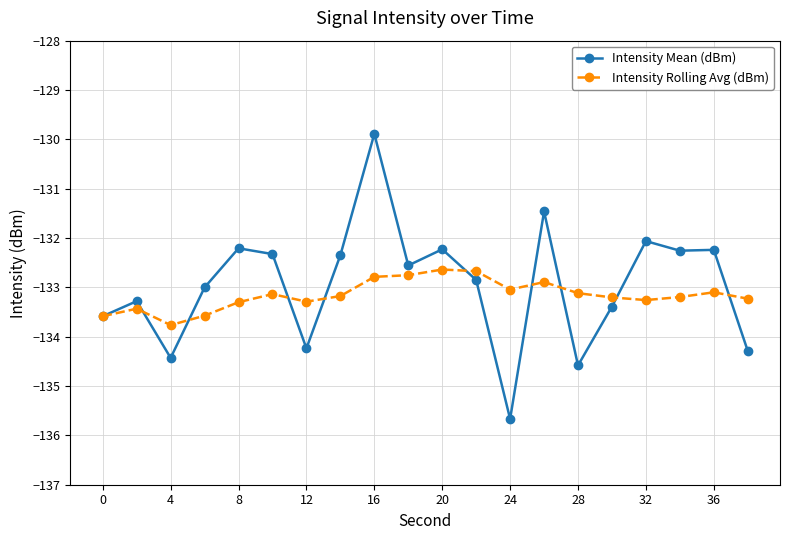

What is the value of the Intensity Rolling Avg (dBm) point at the 11th from the left?

-132.6